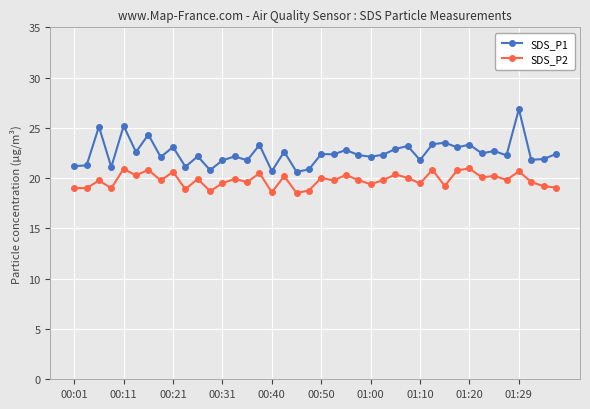

What is the lowest value of the SDS_P2 series?

18.5